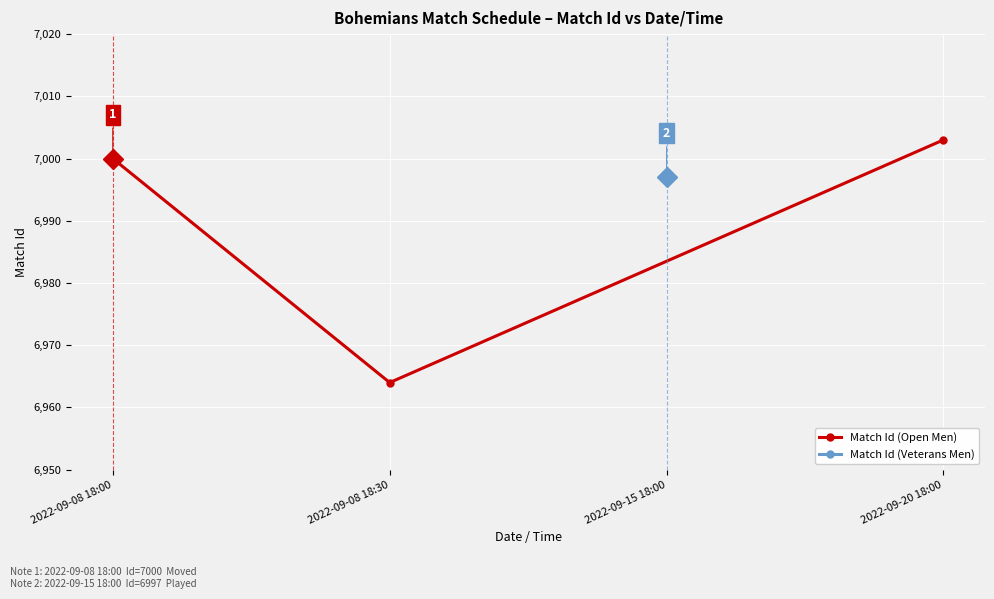

What is the smallest value displayed?

6964